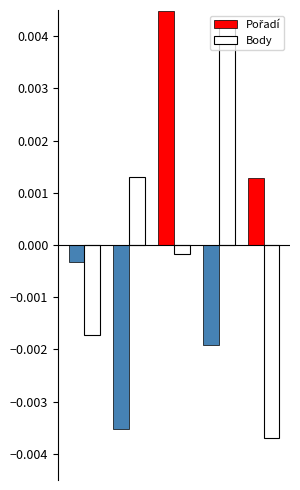

How many bars are there in each group?

2